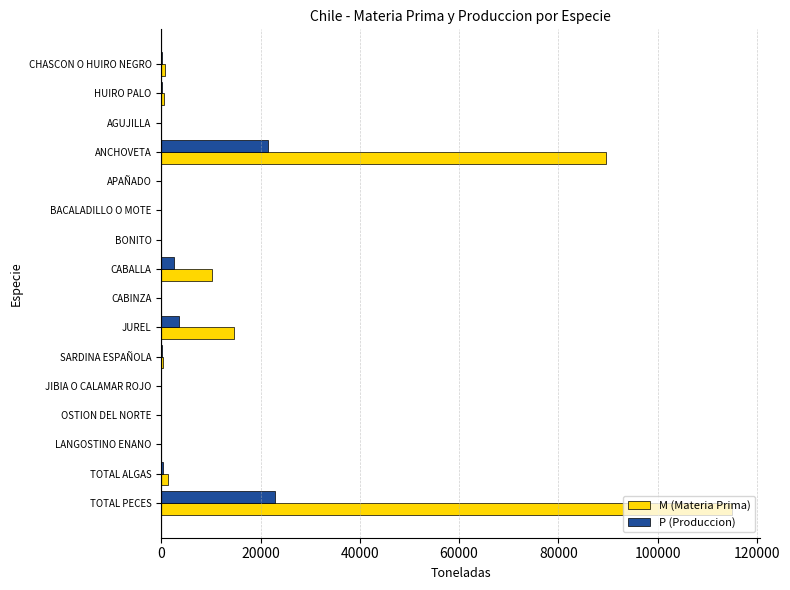

The M (Materia Prima) series shows 56965 at TOTAL PECES. True or false?

False